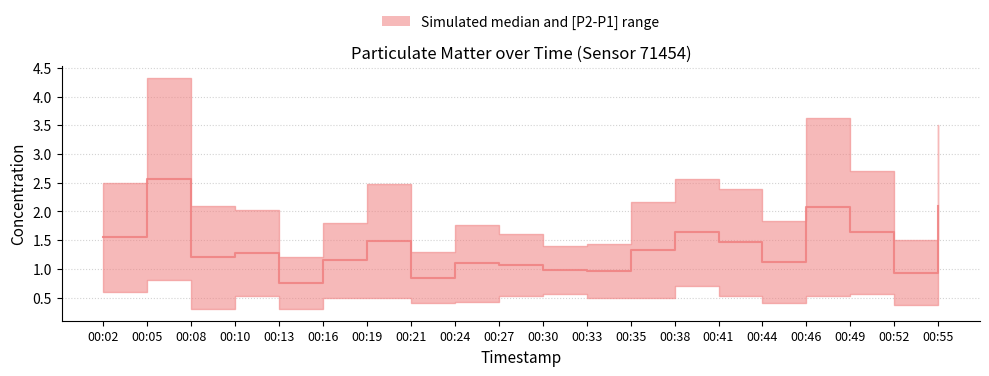

Reading left to right, transcribe all the data shown in this chart.

00:02=1.6	00:05=2.6	00:08=1.2	00:10=1.3	00:13=0.8	00:16=1.1	00:19=1.5	00:21=0.9	00:24=1.1	00:27=1.1	00:30=1.0	00:33=1.0	00:35=1.3	00:38=1.6	00:41=1.5	00:44=1.1	00:46=2.1	00:49=1.6	00:52=0.9	00:55=2.1